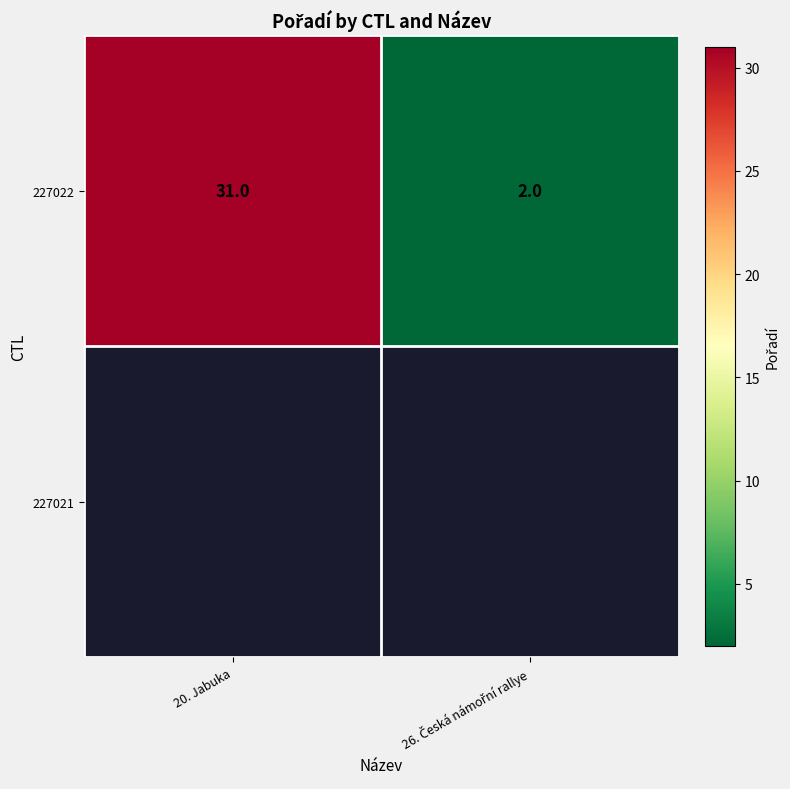

What is the change in value from 20. Jabuka to 26. Česká námořní rallye?

-29